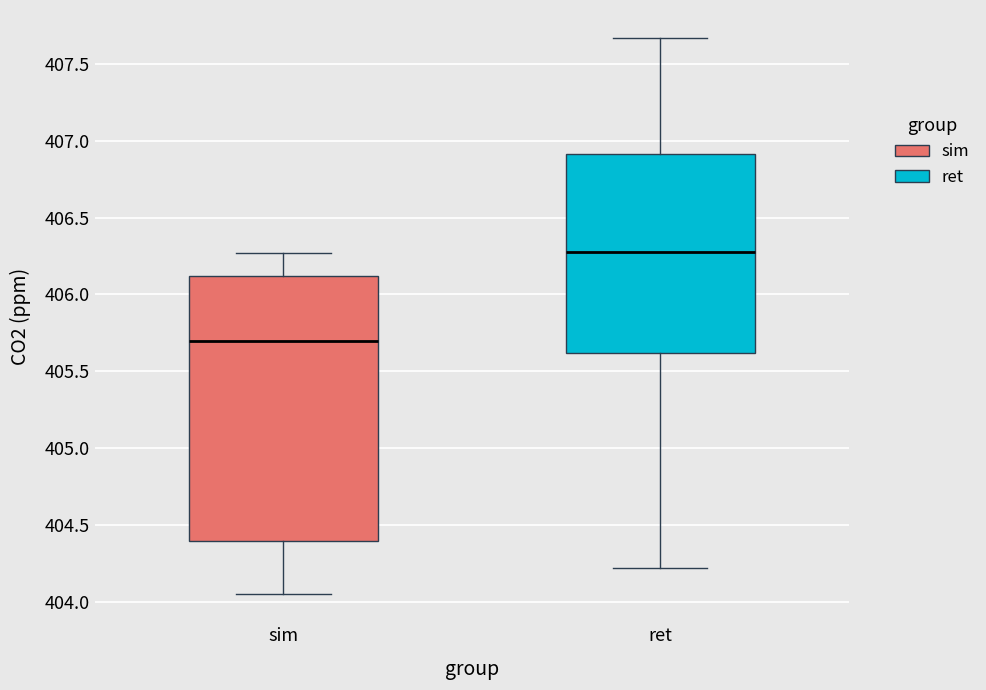

Reading left to right, transcribe this box plot: for each box, give where its median line is, the range the box spans, and where its two whiskers end, as read against the y-axis. The values are not printed on the chart, so give them approximately, as read against the axis.

sim: median 405.70, box 404.40 to 406.10, whiskers 404.05 to 406.25
ret: median 406.25, box 405.60 to 406.90, whiskers 404.20 to 407.65